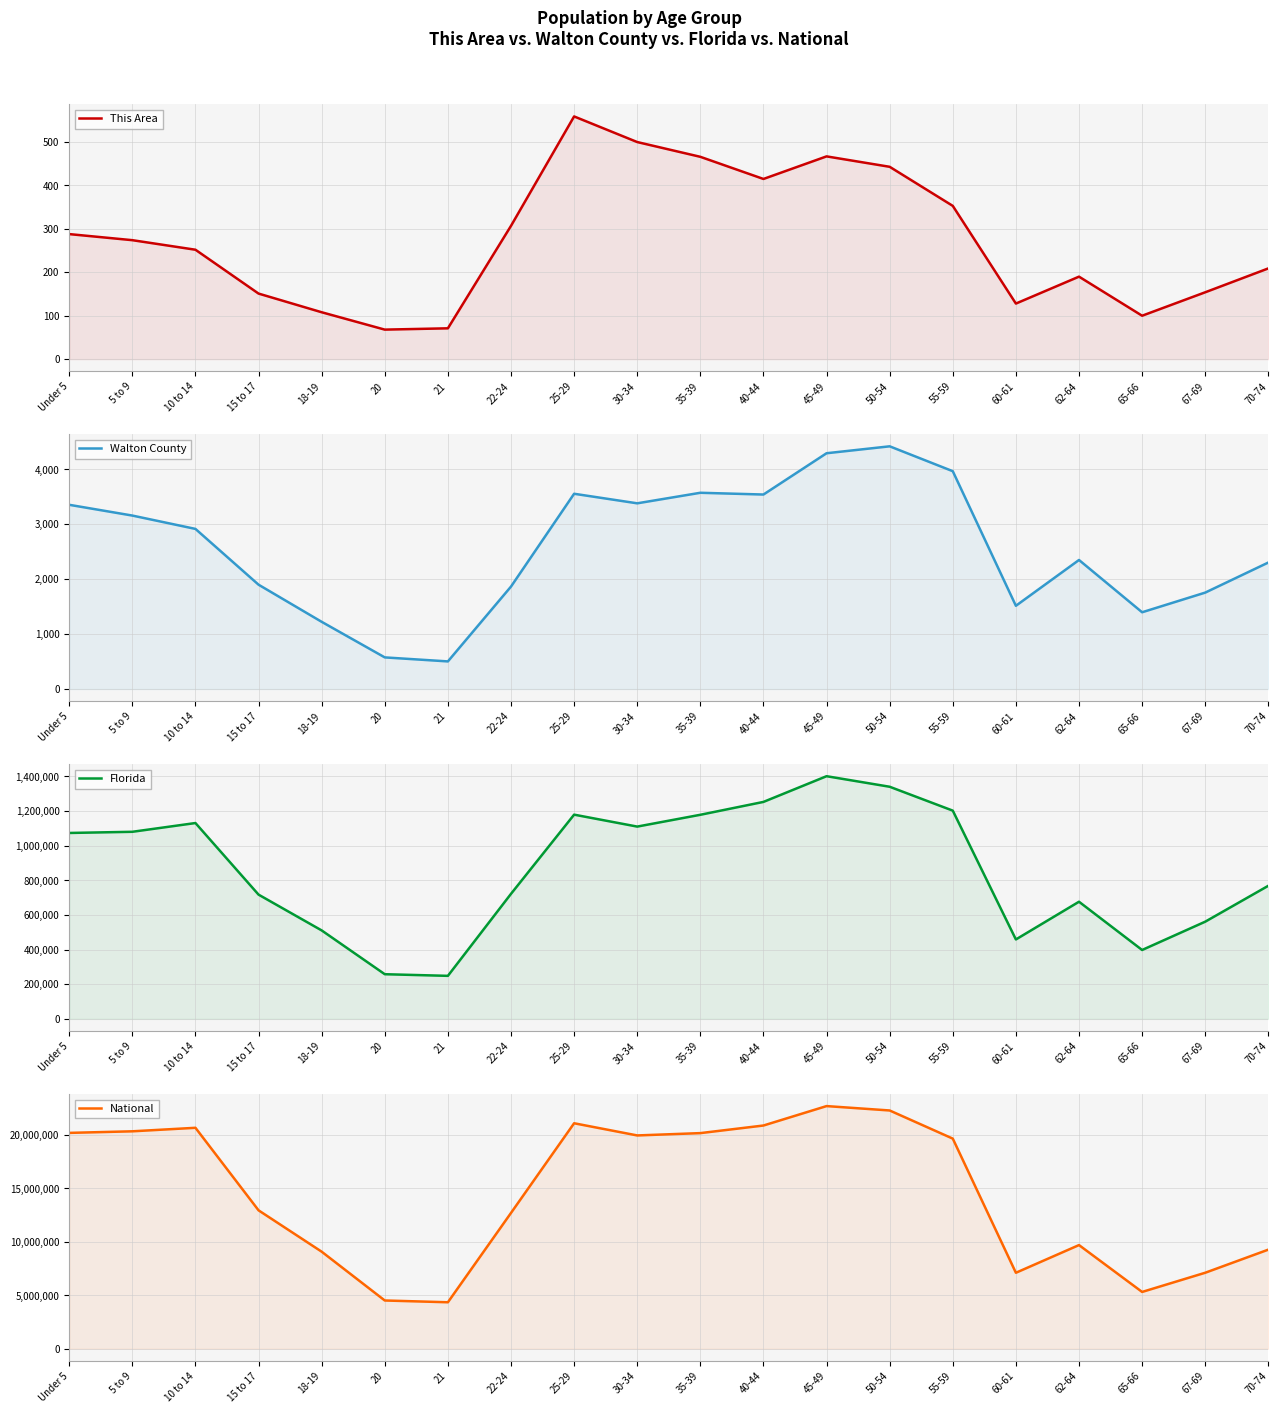

What is the spread (max minus min) of values at 20?

4519061